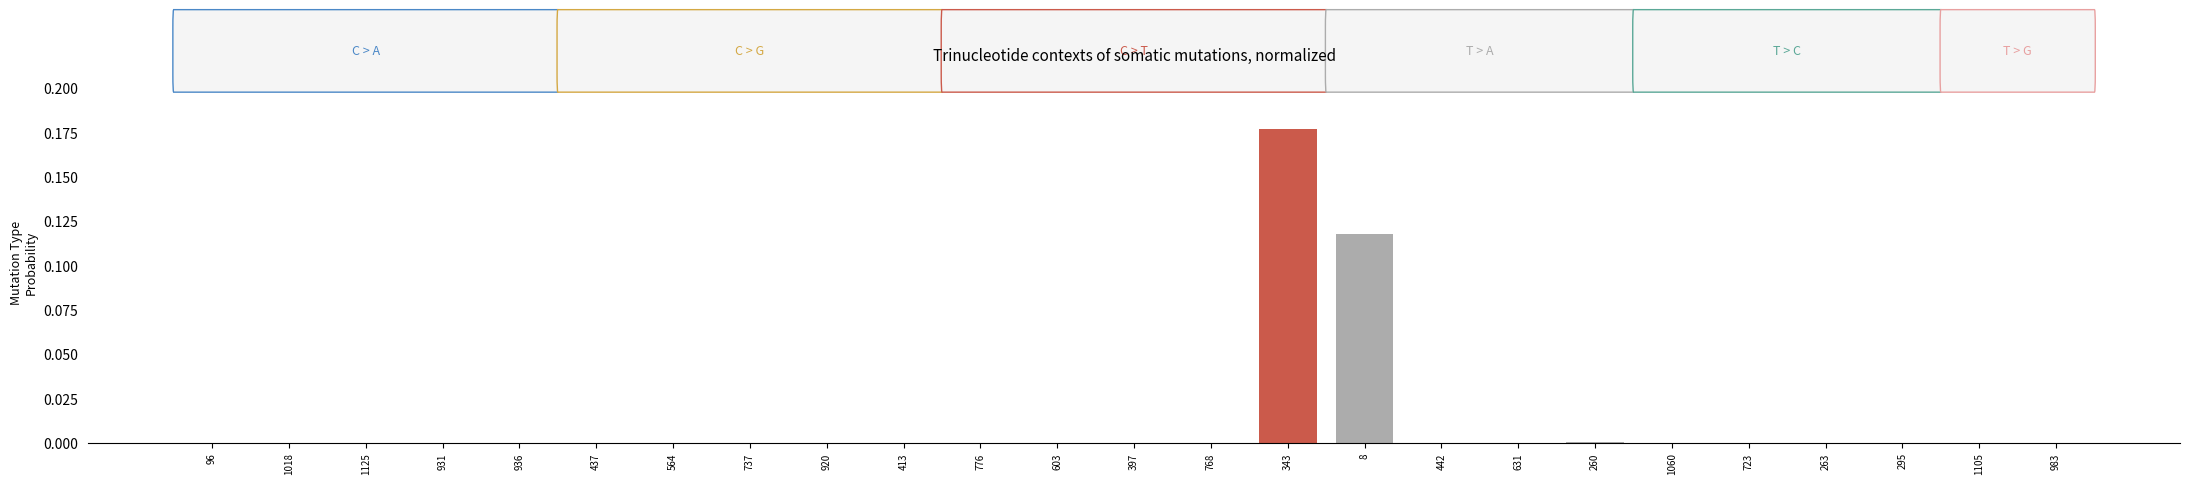

Between 8 and 442, which is larger?

8